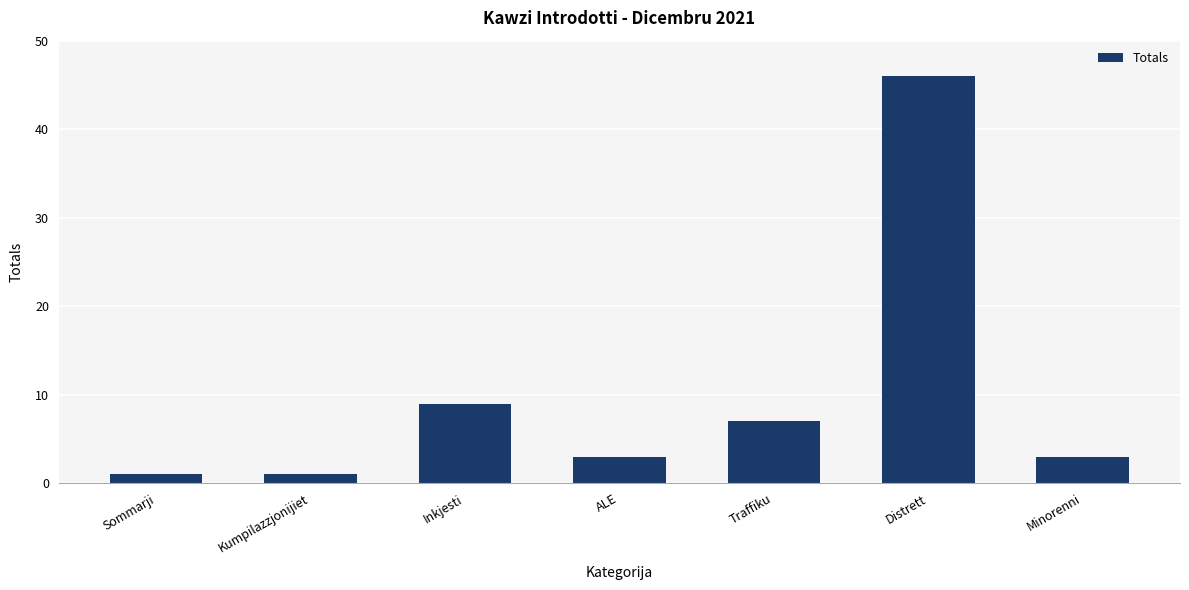

Is it true that the value at ALE is 3?

True